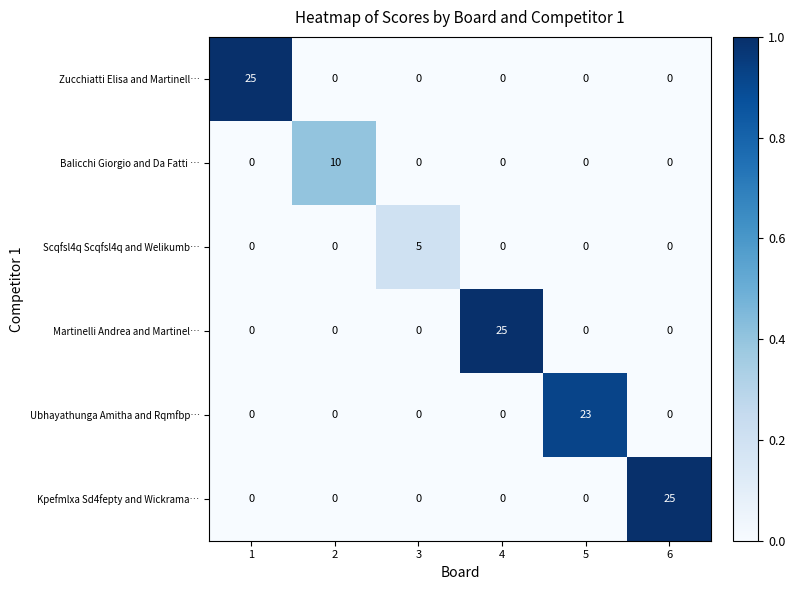

What is the spread (max minus min) of values at 3?

5